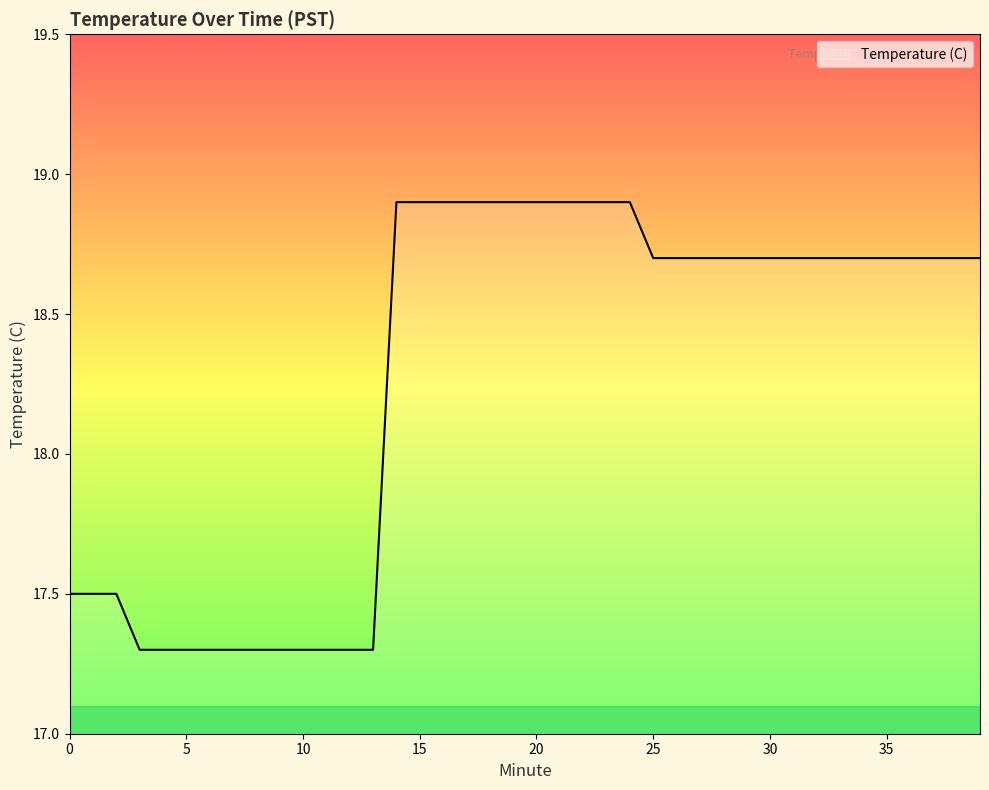

Does the chart display data point markers on the line(s)?

No